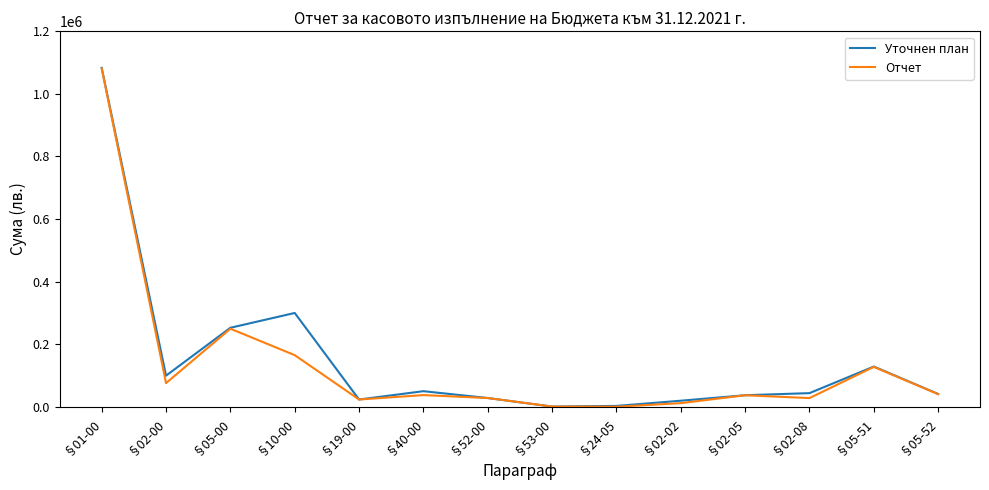

Which series changed the most between §52-00 and §24-05?

Отчет